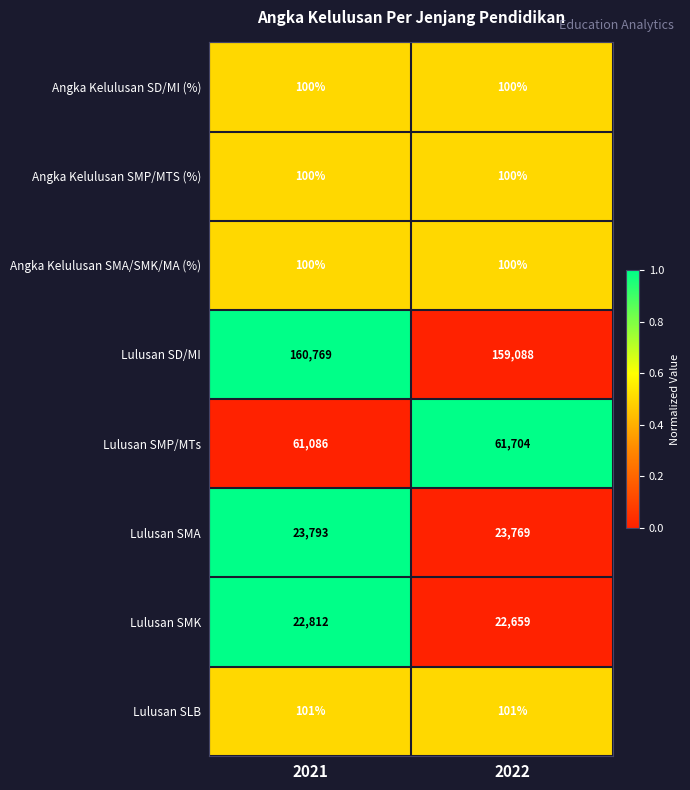

How many distinct data groups are displayed?

8